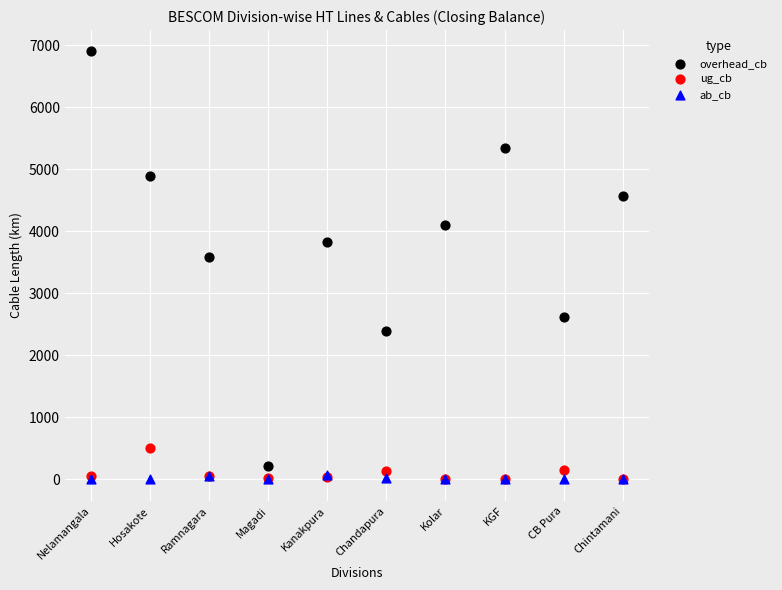

What are all the series names shown in the legend?

overhead_cb, ug_cb, ab_cb